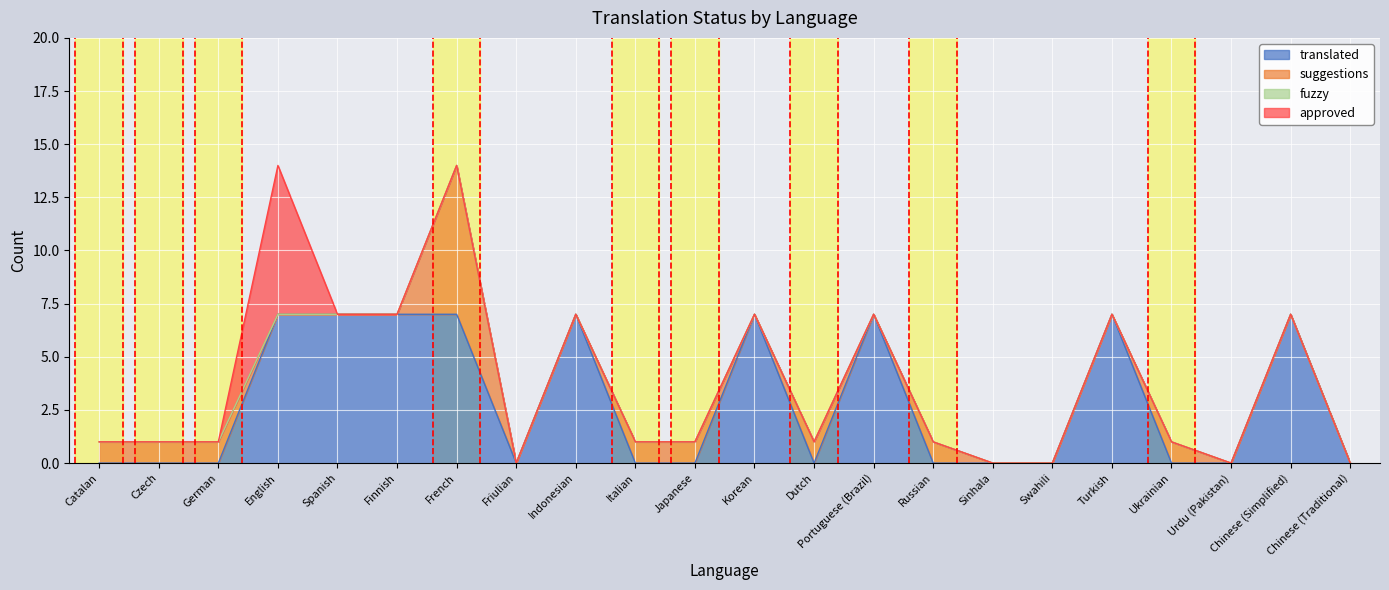

How many data points in translated are above 0?

9